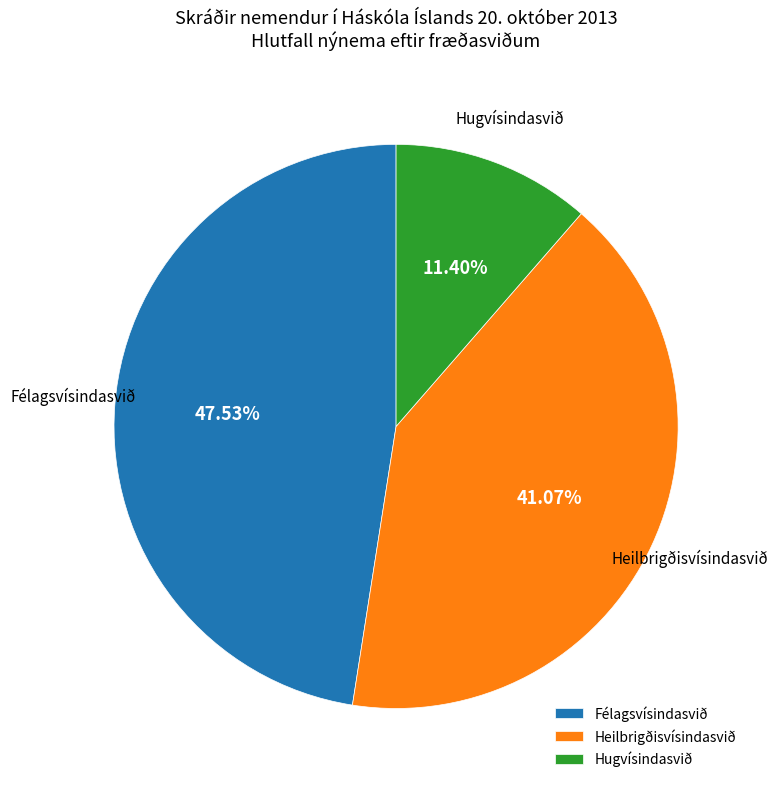

Which slice is the largest?

Félagsvísindasvið